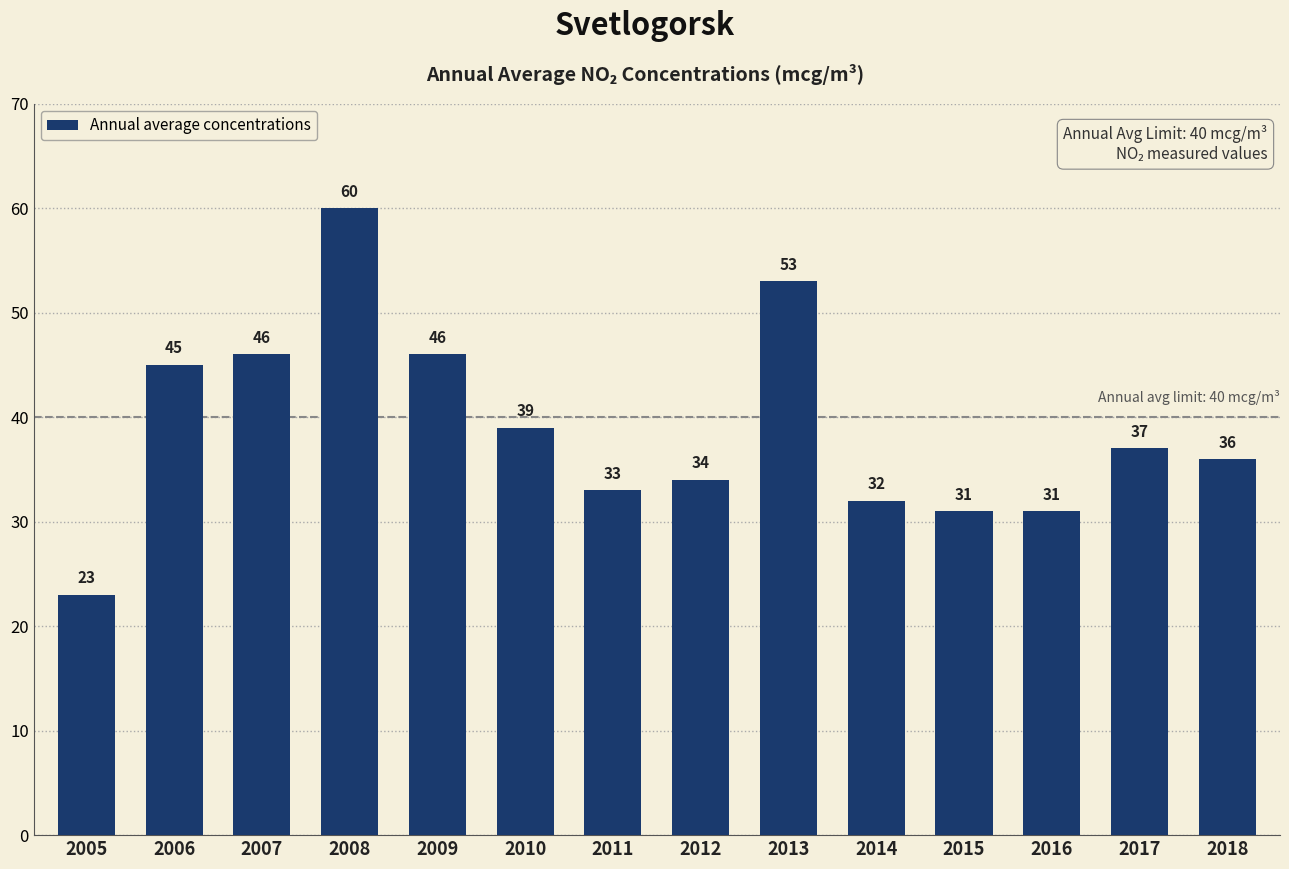

Where is the data nearest to the value 41?

2010